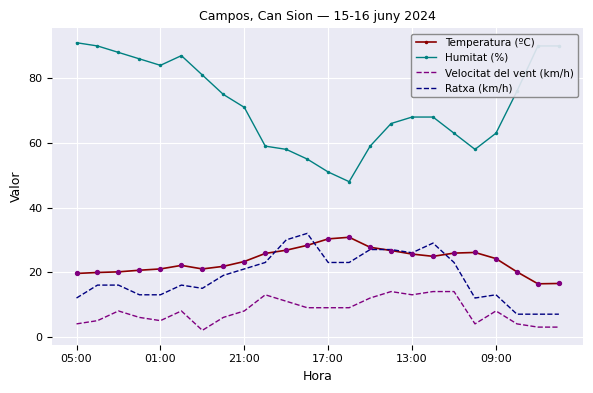

Which series has the largest total across all categories?

Humitat (%)